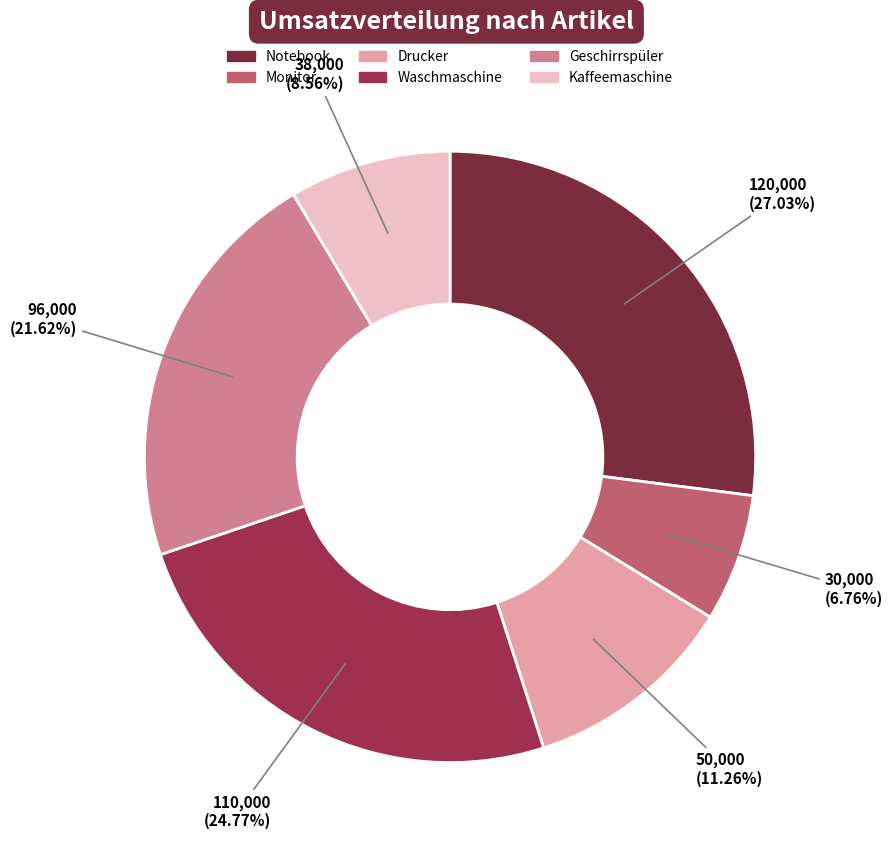

What percentage is the Drucker slice, to the nearest percent?

11%